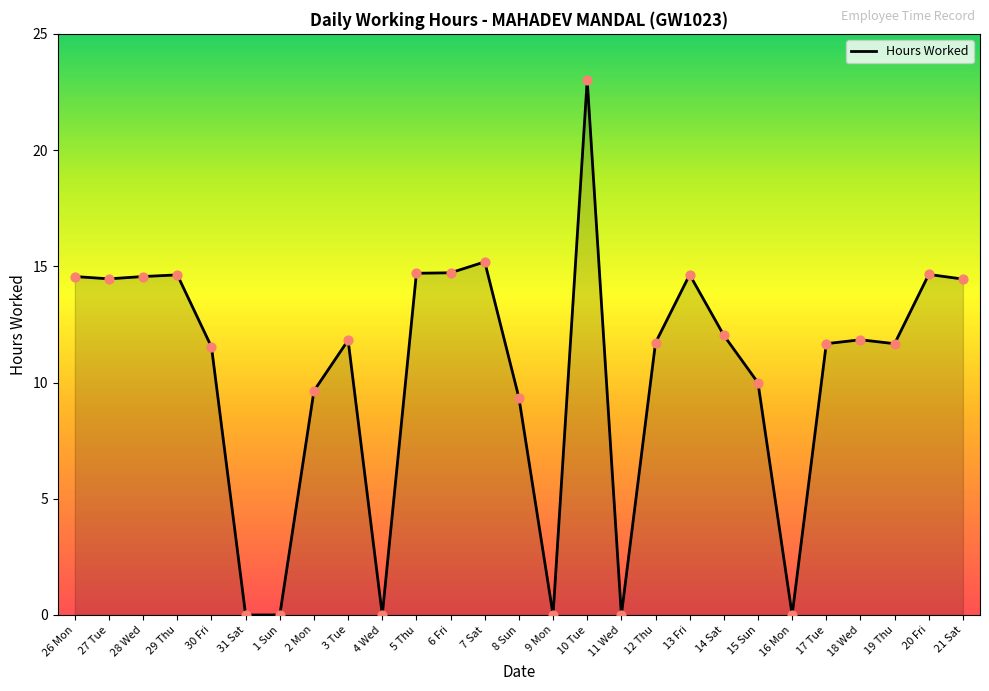

Which has a higher value, 17 Tue or 28 Wed?

28 Wed